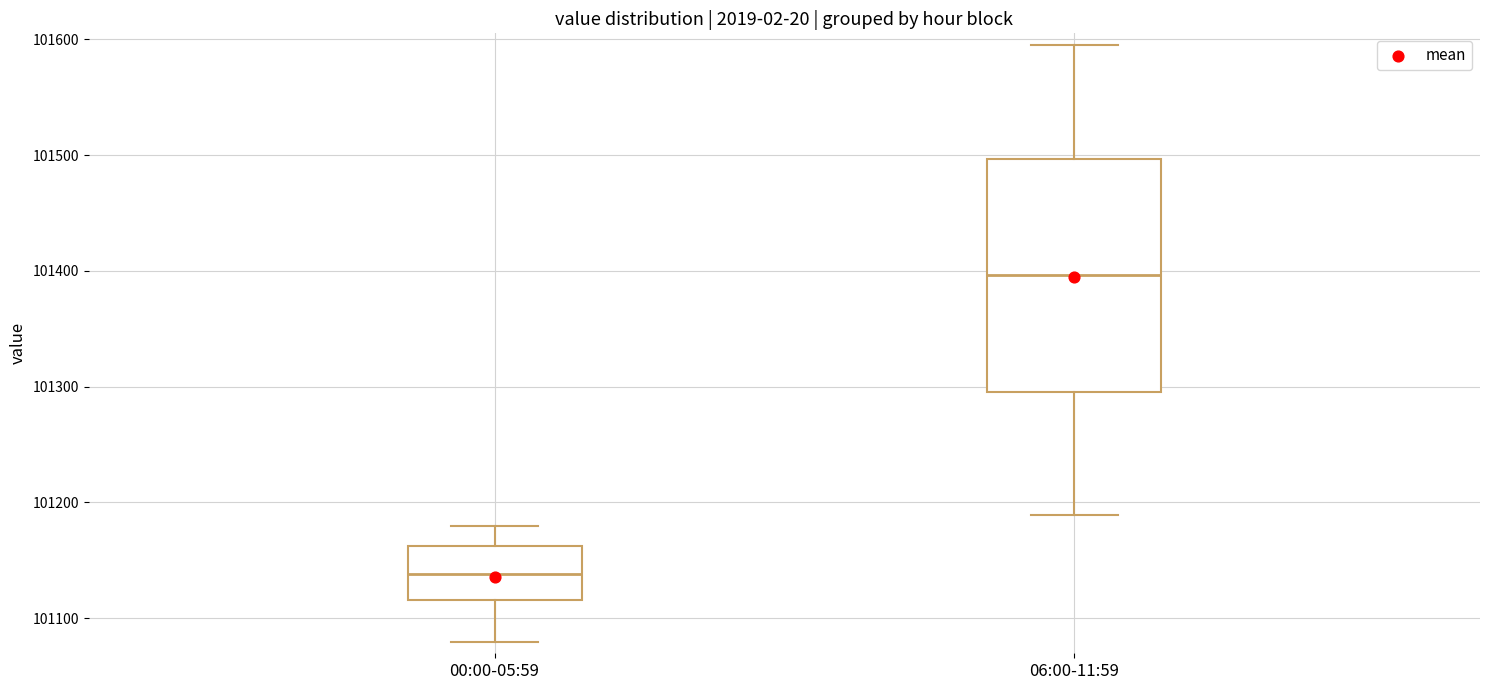

Comparing the boxes themselves (not the whiskers), which one is the tallest?

06:00-11:59